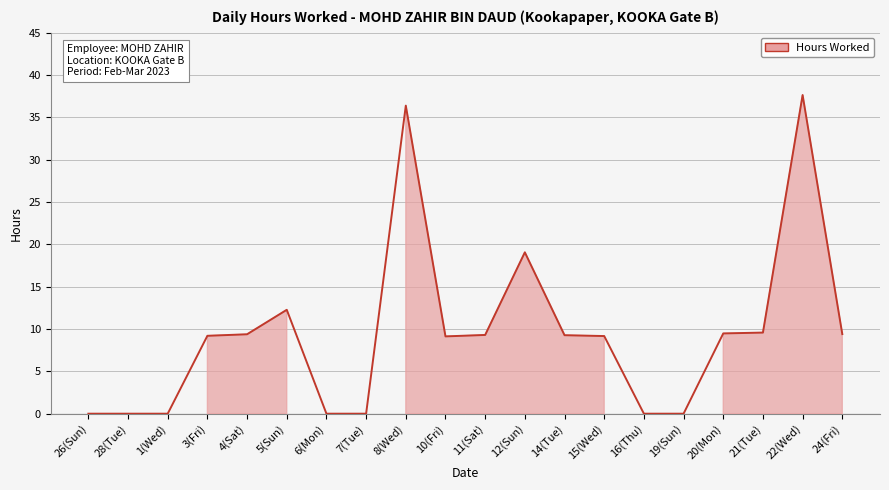

List the labels in order of value, smallest first.

26(Sun), 28(Tue), 1(Wed), 6(Mon), 7(Tue), 16(Thu), 19(Sun), 10(Fri), 15(Wed), 3(Fri), 14(Tue), 11(Sat), 4(Sat), 24(Fri), 20(Mon), 21(Tue), 5(Sun), 12(Sun), 8(Wed), 22(Wed)